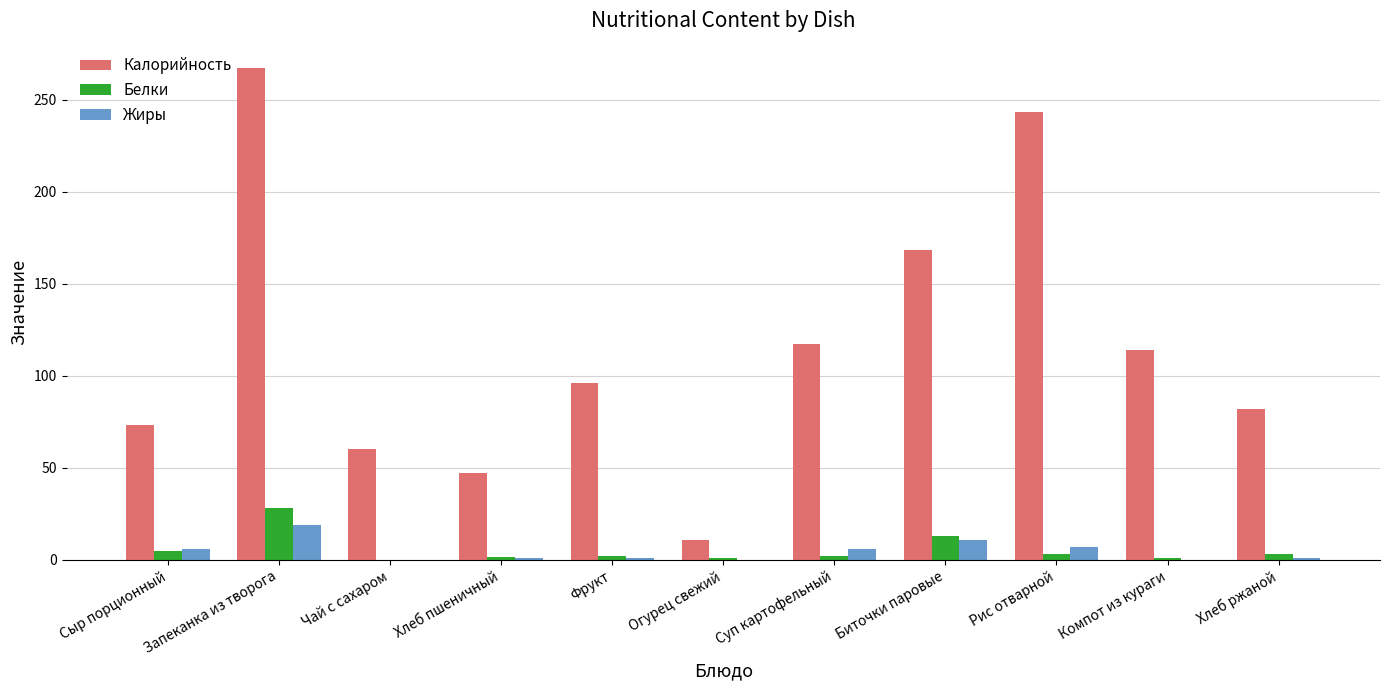

Which series changed the most between Фрукт and Биточки паровые?

Калорийность